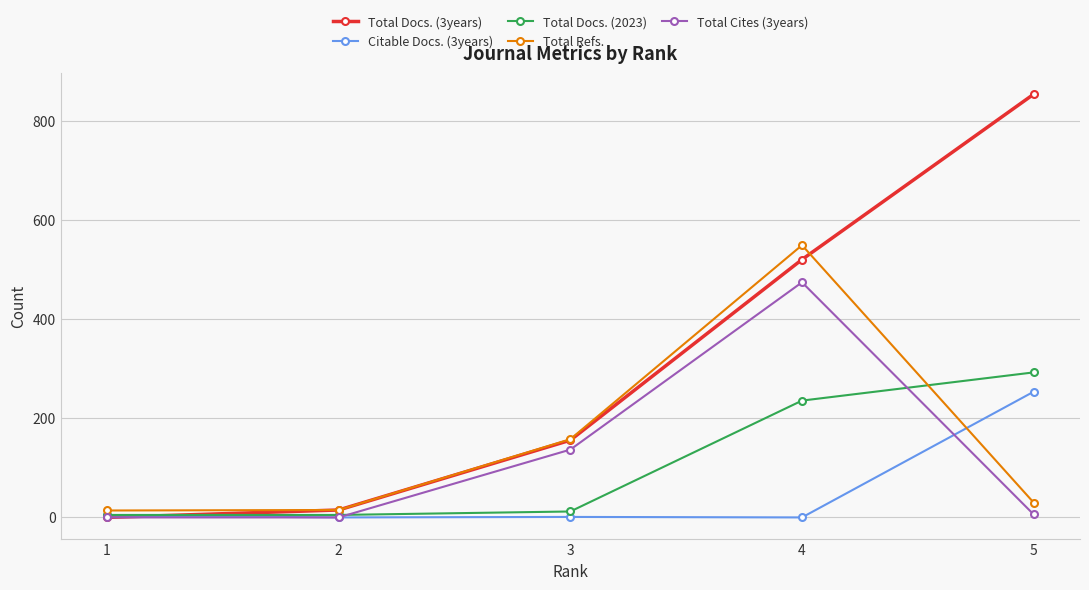

True or false: Citable Docs. (3years) and Total Refs. cross at least once.

True